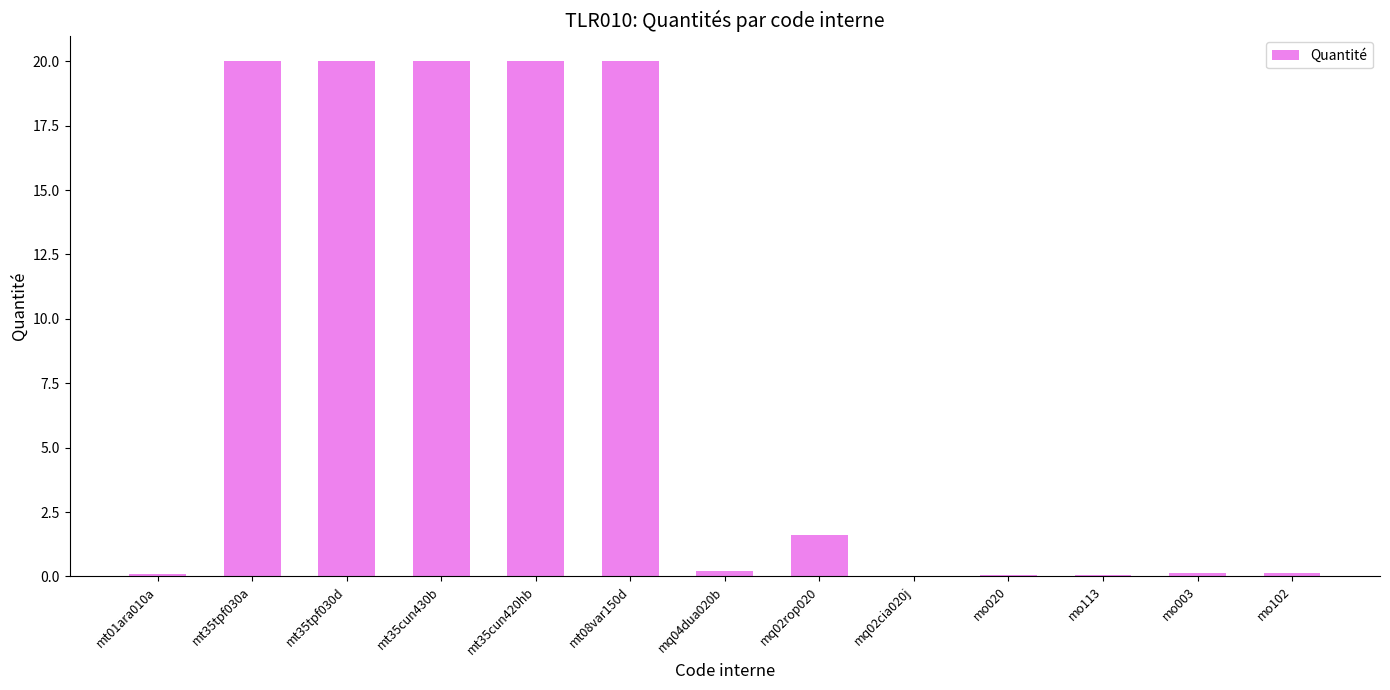

True or false: the data shows 1.6 at mq02rop020.

True